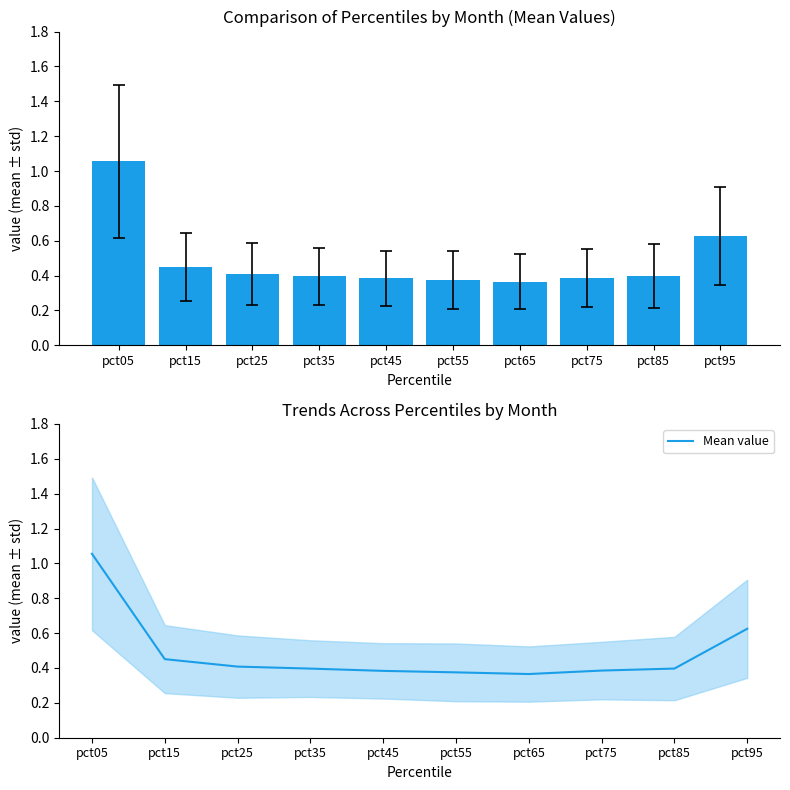

Reading left to right, what are all the values shown in this chart?

1.1	0.5	0.4	0.4	0.4	0.4	0.4	0.4	0.4	0.6